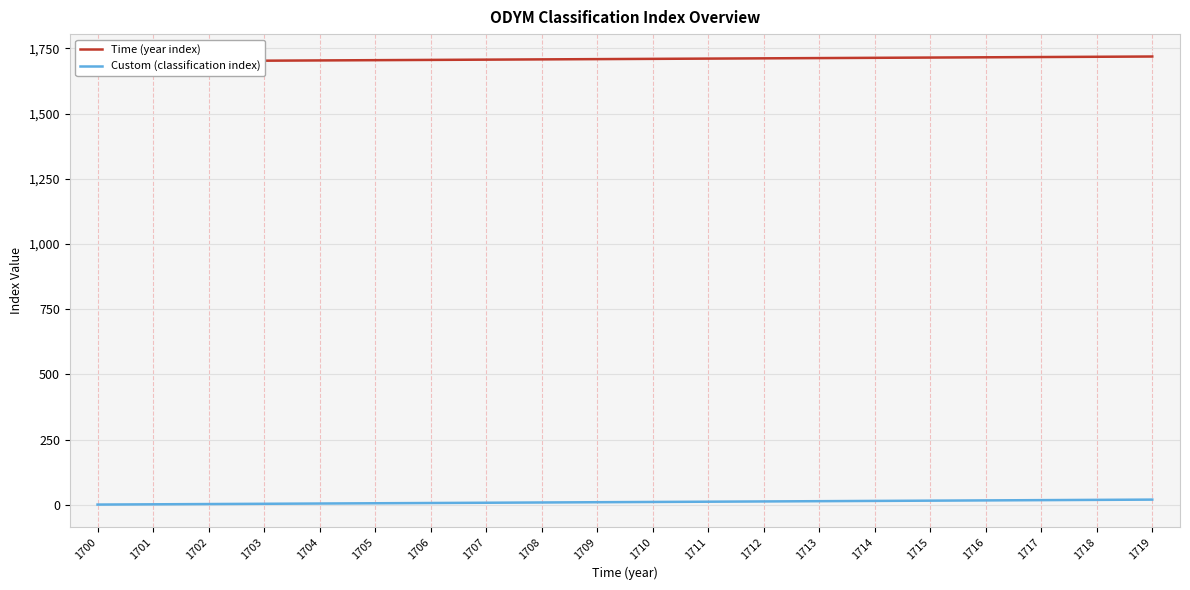

True or false: Custom (classification index) and Time (year index) cross at least once.

False